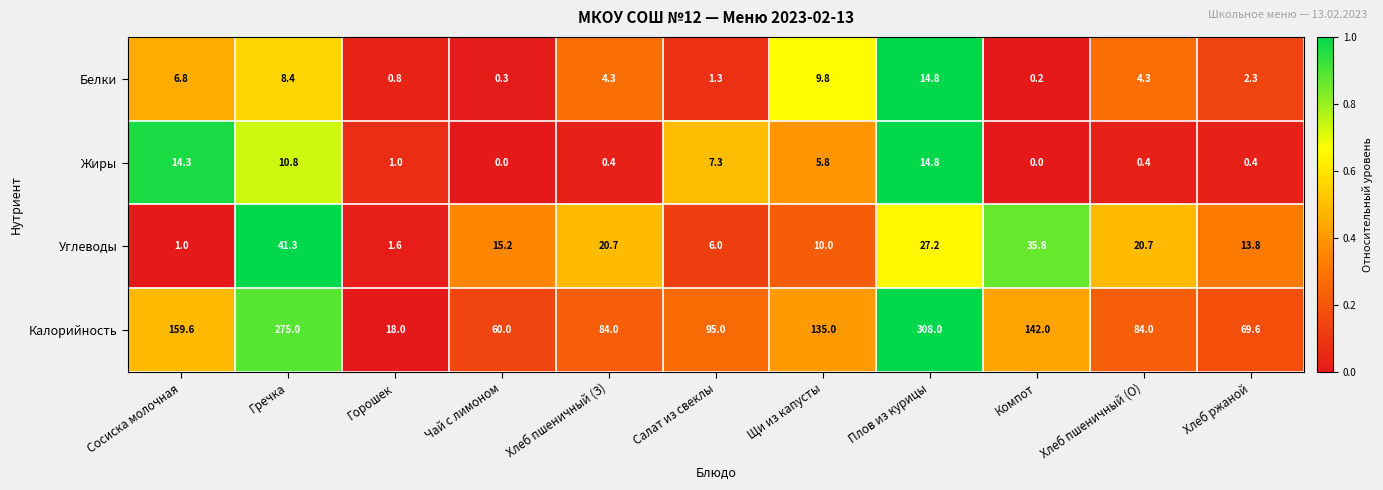

How many series are shown in this chart?

4